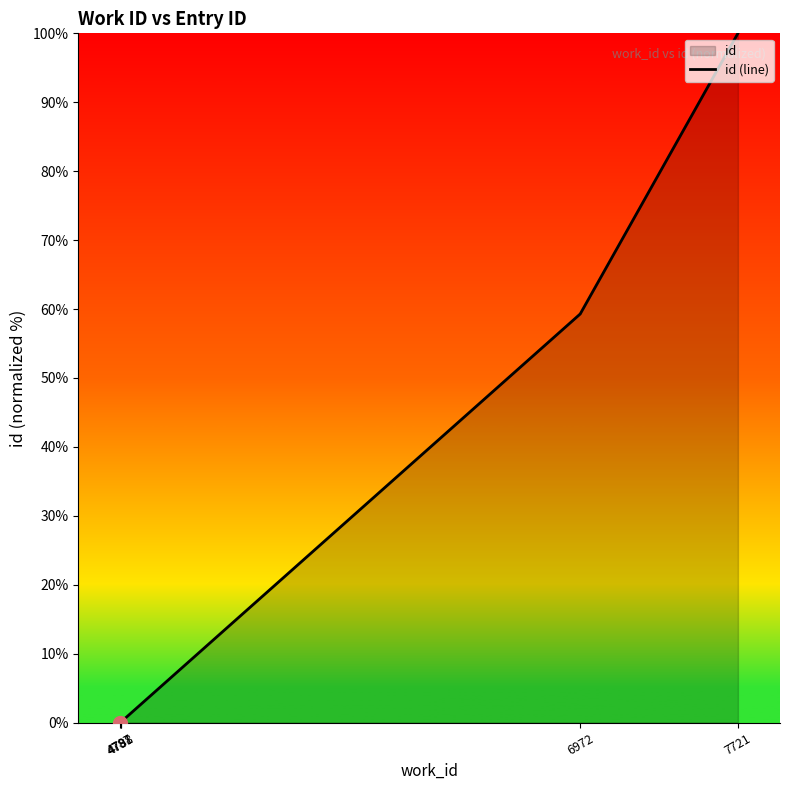

The value at 7721 is 155.2. True or false?

False